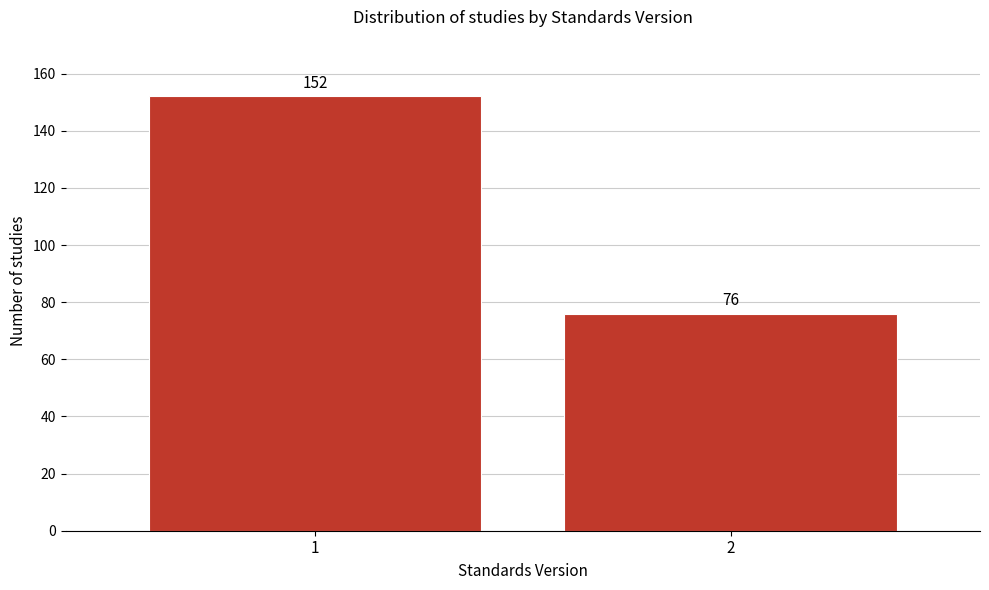

Reading left to right, transcribe all the data shown in this chart.

1=152	2=76